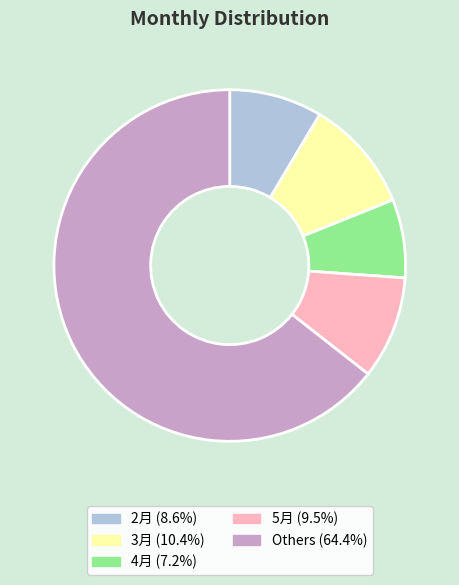

Does 2月 (8.6%) represent more than half of the total?

No